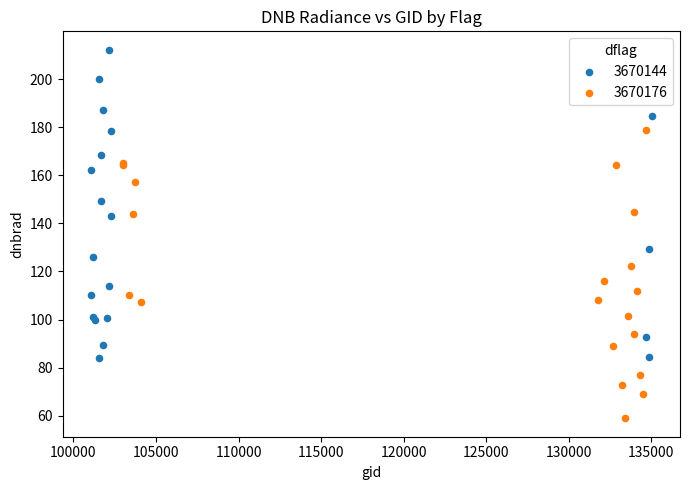

Which series reaches the maximum Y coordinate?

3670144